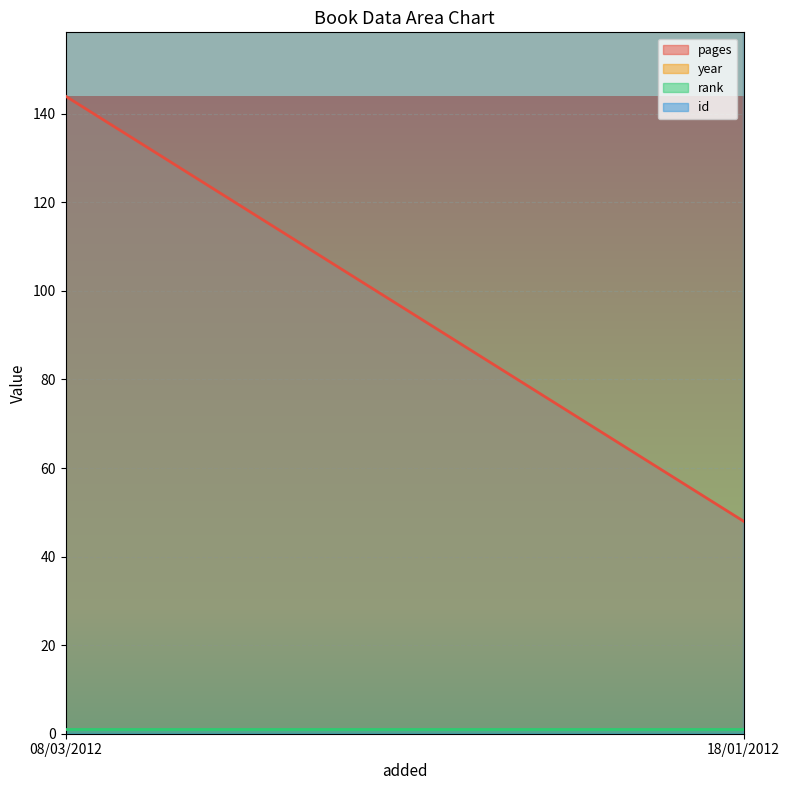

Between 08/03/2012 and 18/01/2012, which is larger?

08/03/2012